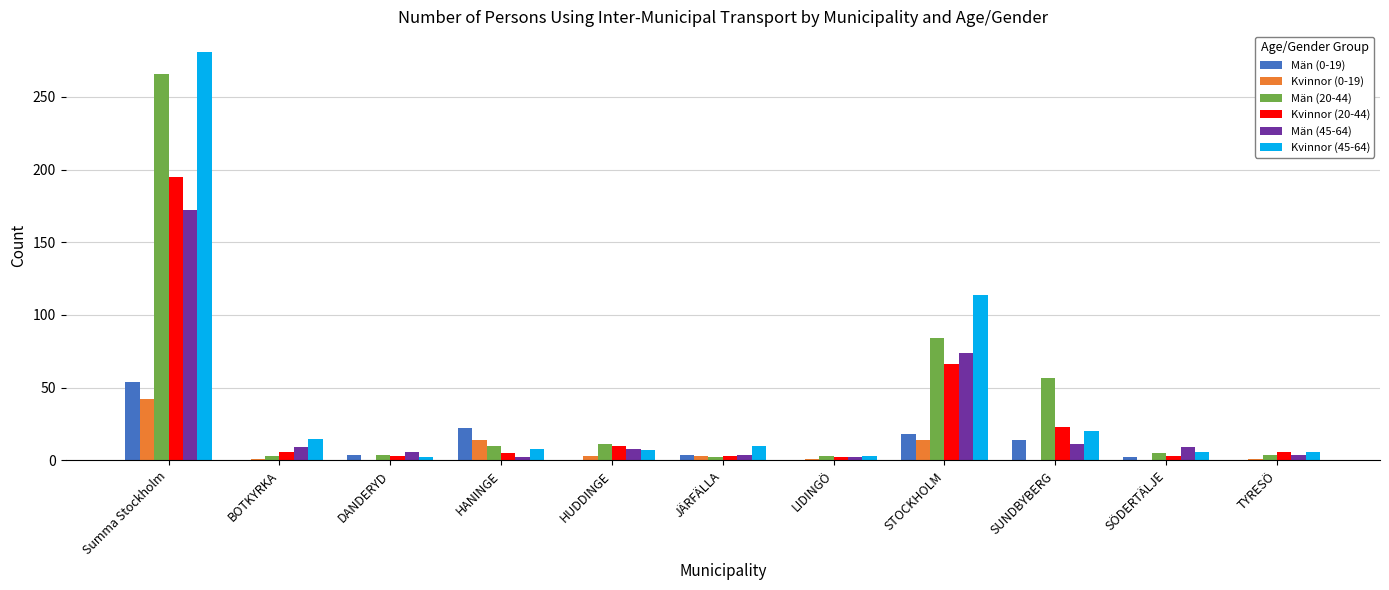

What is the greatest value displayed?

281